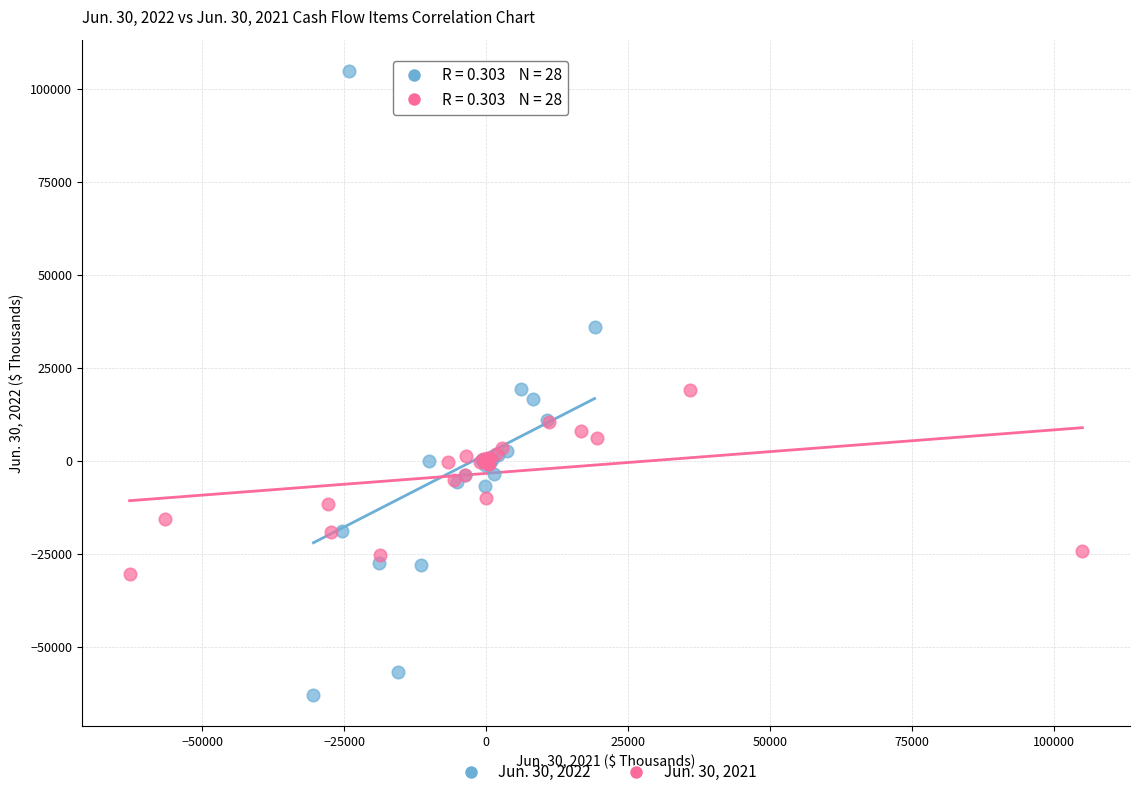

Which series contains the lowest Y value?

Jun. 30, 2022